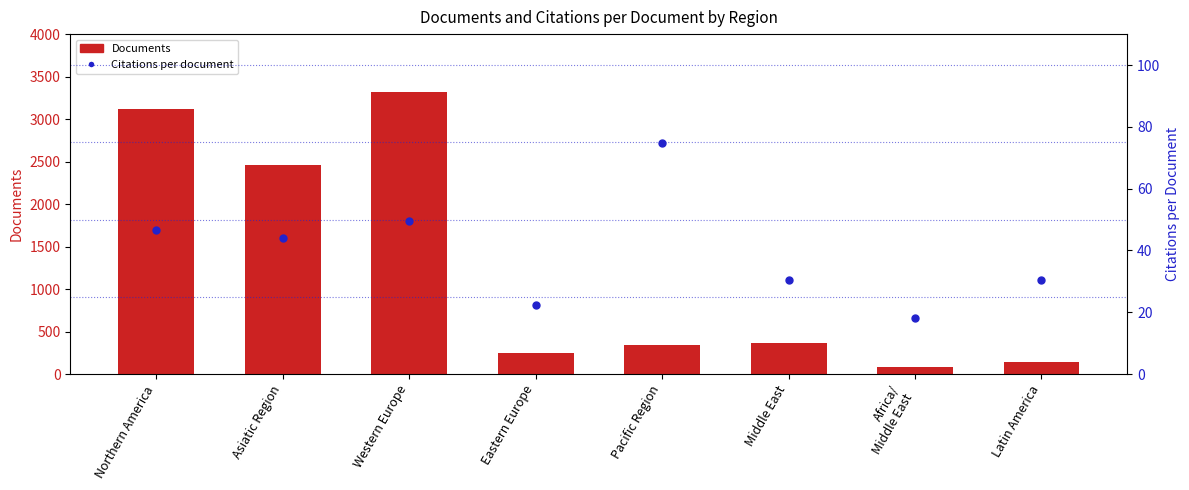

Which has a higher value, Northern America or Latin America?

Northern America